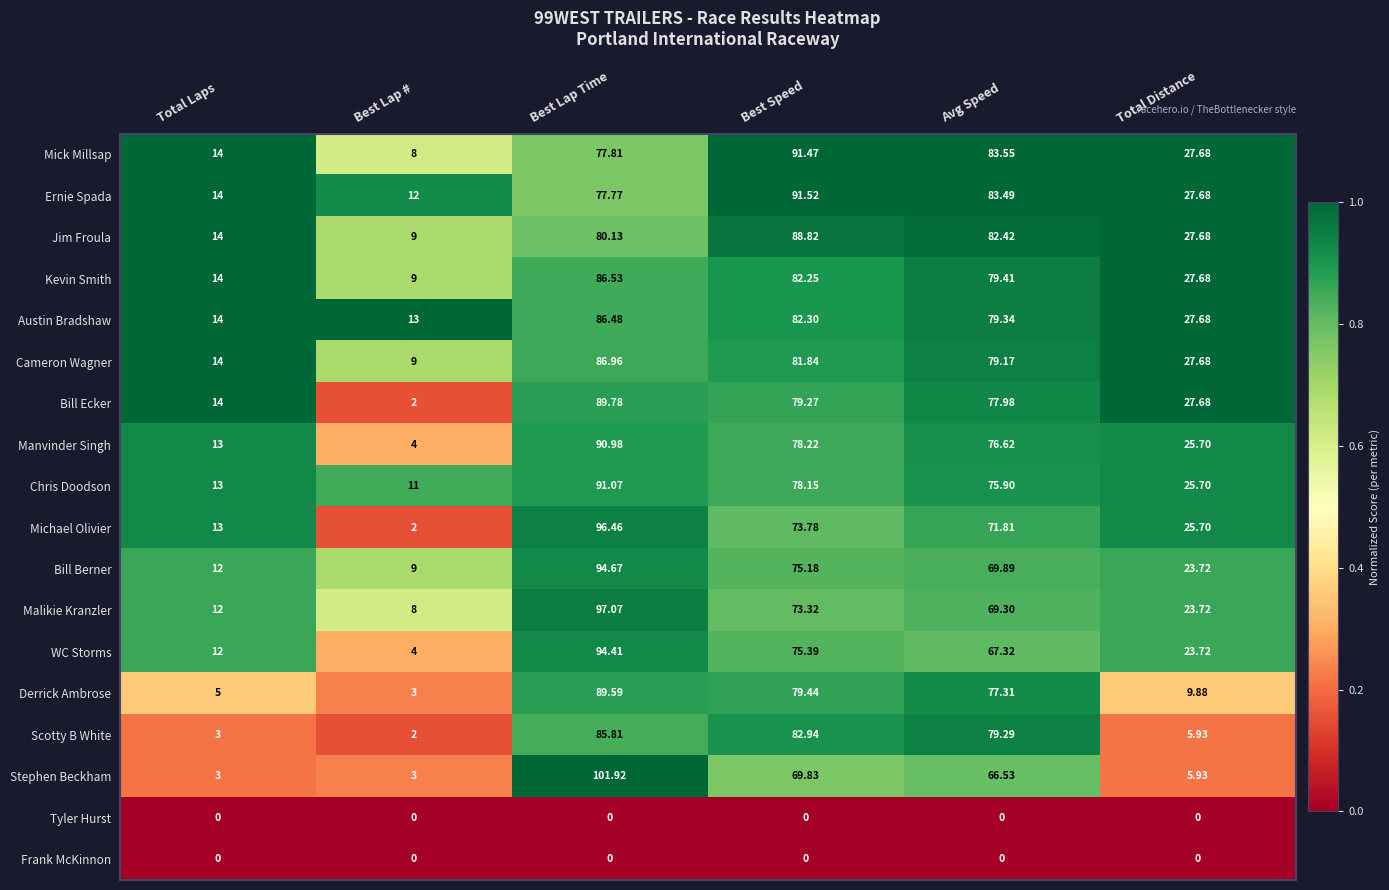

Where is Derrick Ambrose nearest to the value 46?

Avg Speed